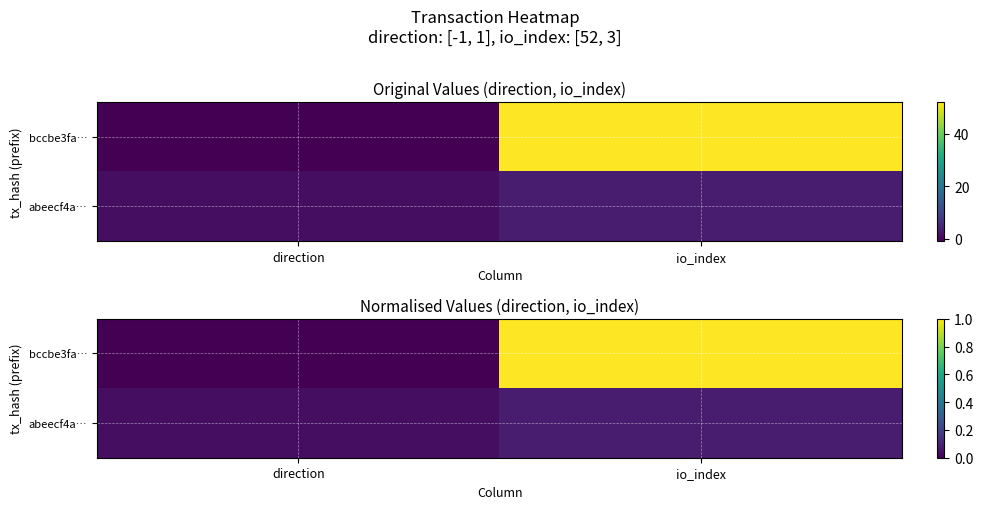

At how many categories does at least one series exceed 0?

2